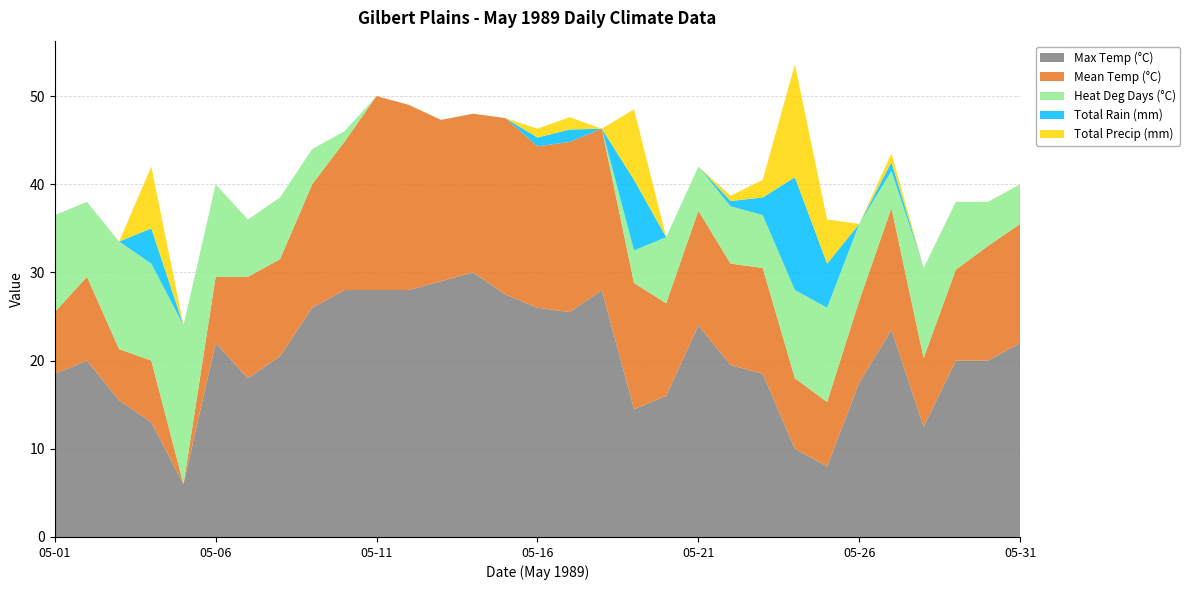

Reading left to right, transcribe all the data shown in this chart.

Max Temp (°C): 05-01=18.5	05-02=20.0	05-03=15.5	05-04=13.0	05-05=6.0	05-06=22.0	05-07=18.0	05-08=20.5	05-09=26.0	05-10=28.0	05-11=28.0	05-12=28.0	05-13=29.0	05-14=30.0	05-15=27.5	05-16=26.0	05-17=25.5	05-18=28.0	05-19=14.5	05-20=16.0	05-21=24.0	05-22=19.5	05-23=18.5	05-24=10.0	05-25=8.0	05-26=17.5	05-27=23.5	05-28=12.5	05-29=20.0	05-30=20.0	05-31=22.0
Mean Temp (°C): 05-01=7.0	05-02=9.5	05-03=5.8	05-04=7.0	05-05=0.0	05-06=7.5	05-07=11.5	05-08=11.0	05-09=14.0	05-10=16.8	05-11=22.0	05-12=21.0	05-13=18.3	05-14=18.0	05-15=20.0	05-16=18.3	05-17=19.3	05-18=18.3	05-19=14.3	05-20=10.5	05-21=13.0	05-22=11.5	05-23=12.0	05-24=8.0	05-25=7.3	05-26=9.3	05-27=13.8	05-28=7.8	05-29=10.3	05-30=13.0	05-31=13.5
Heat Deg Days (°C): 05-01=11.0	05-02=8.5	05-03=12.2	05-04=11.0	05-05=18.0	05-06=10.5	05-07=6.5	05-08=7.0	05-09=4.0	05-10=1.2	05-11=0.0	05-12=0.0	05-13=0.0	05-14=0.0	05-15=0.0	05-16=0.0	05-17=0.0	05-18=0.0	05-19=3.7	05-20=7.5	05-21=5.0	05-22=6.5	05-23=6.0	05-24=10.0	05-25=10.7	05-26=8.7	05-27=4.2	05-28=10.2	05-29=7.7	05-30=5.0	05-31=4.5
Total Rain (mm): 05-01=0.0	05-02=0.0	05-03=0.0	05-04=4.0	05-05=0.0	05-06=0.0	05-07=0.0	05-08=0.0	05-09=0.0	05-10=0.0	05-11=0.0	05-12=0.0	05-13=0.0	05-14=0.0	05-15=0.0	05-16=1.0	05-17=1.4	05-18=0.0	05-19=8.0	05-20=0.0	05-21=0.0	05-22=0.6	05-23=2.0	05-24=12.8	05-25=5.0	05-26=0.0	05-27=1.0	05-28=0.0	05-29=0.0	05-30=0.0	05-31=0.0
Total Precip (mm): 05-01=0.0	05-02=0.0	05-03=0.0	05-04=7.0	05-05=0.0	05-06=0.0	05-07=0.0	05-08=0.0	05-09=0.0	05-10=0.0	05-11=0.0	05-12=0.0	05-13=0.0	05-14=0.0	05-15=0.0	05-16=1.0	05-17=1.4	05-18=0.0	05-19=8.0	05-20=0.0	05-21=0.0	05-22=0.6	05-23=2.0	05-24=12.8	05-25=5.0	05-26=0.0	05-27=1.0	05-28=0.0	05-29=0.0	05-30=0.0	05-31=0.0